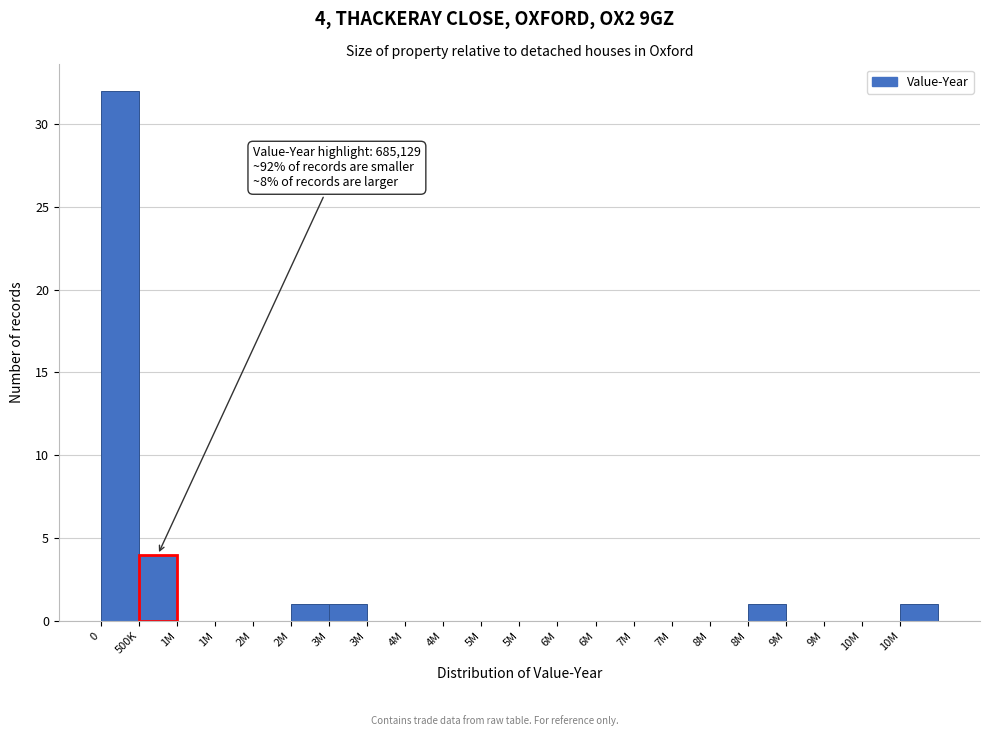

Are the bars horizontal?

No